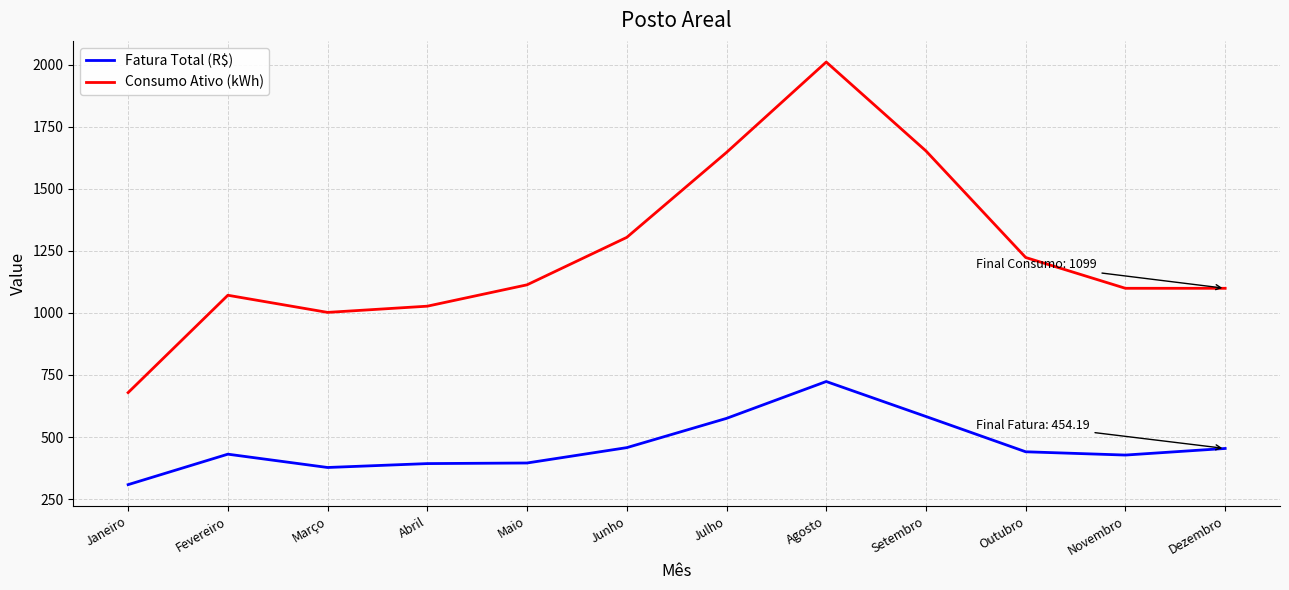

How many values in the Consumo Ativo (kWh) series are below 1113?

6